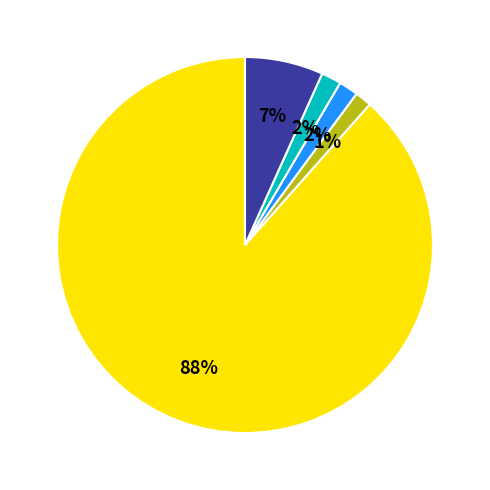

To the nearest percent, what is the average slice percentage?

20%